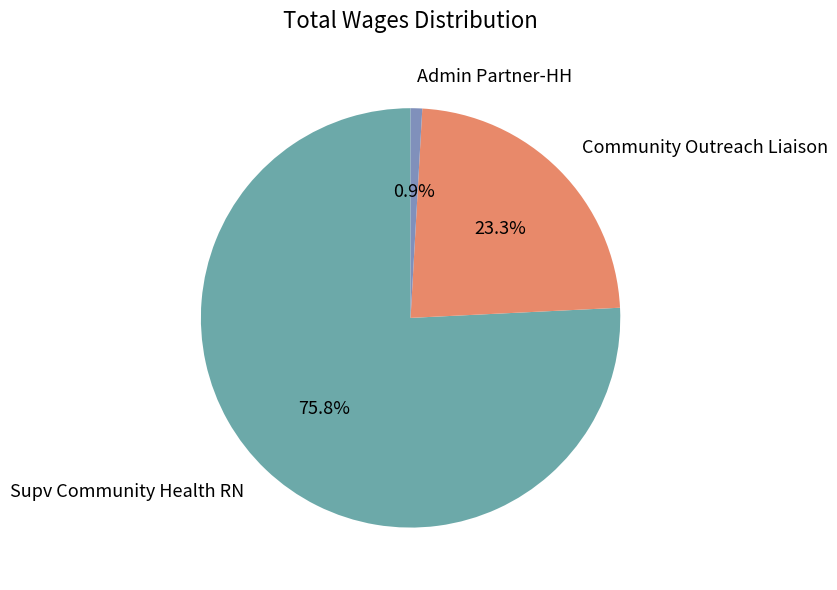

True or false: Community Outreach Liaison accounts for 15% of the total.

False